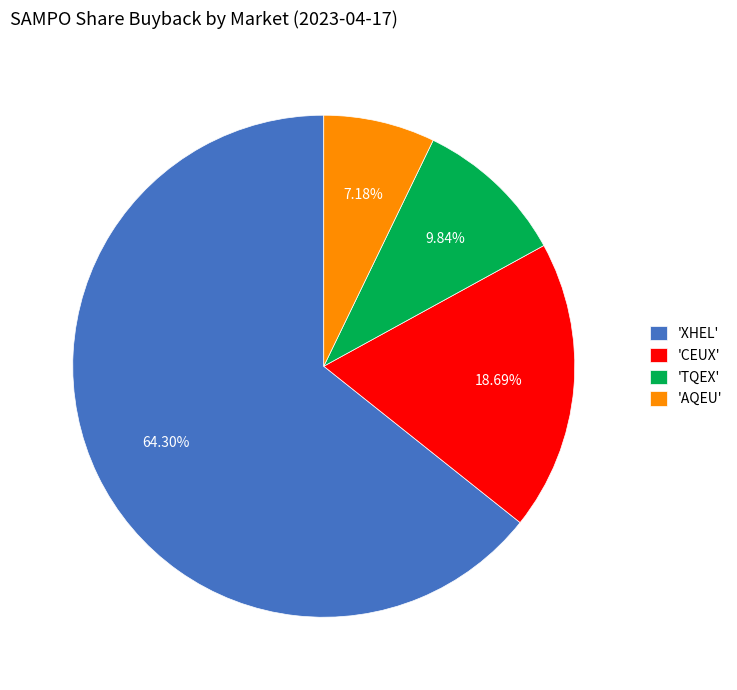

How many segments does this pie chart have?

4